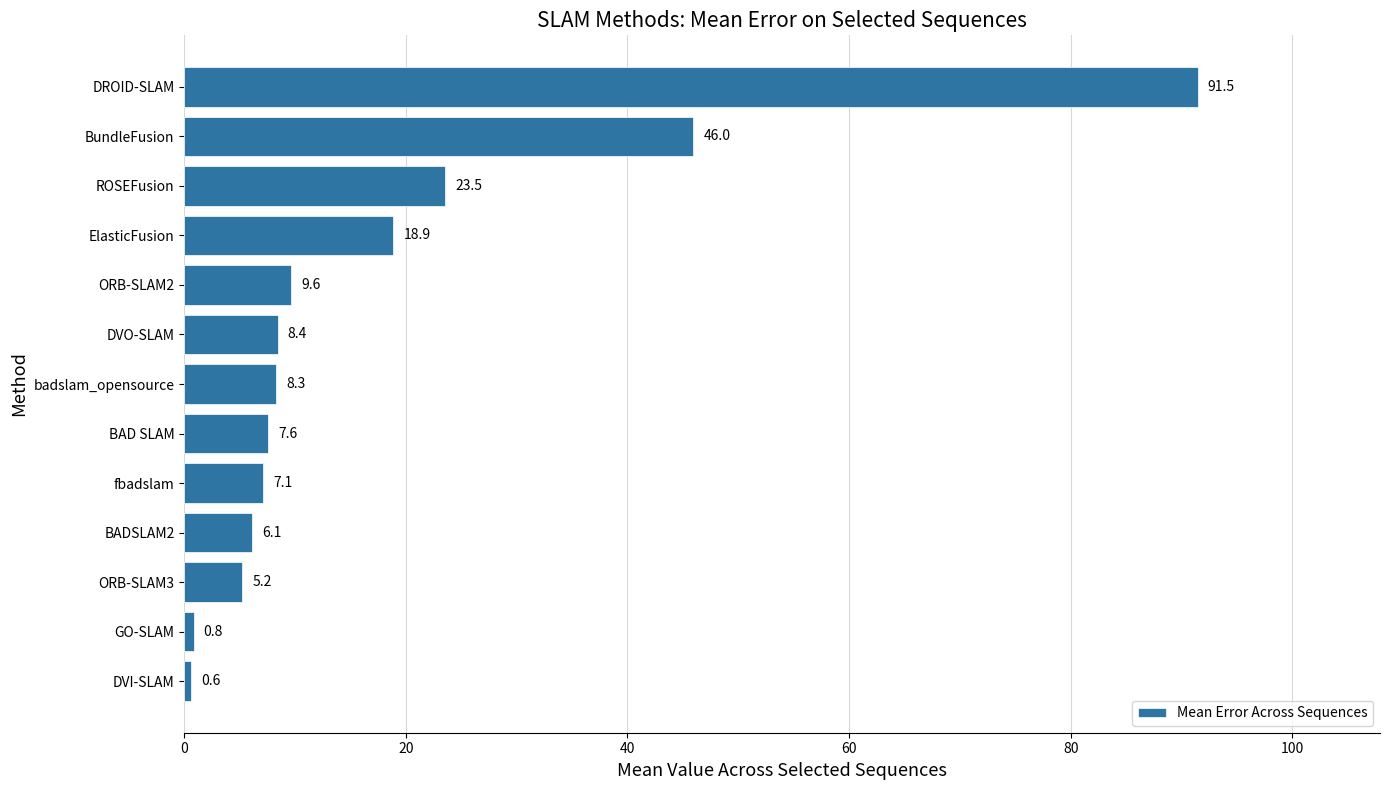

What is the sum of the values at DVI-SLAM and ORB-SLAM3?

5.8